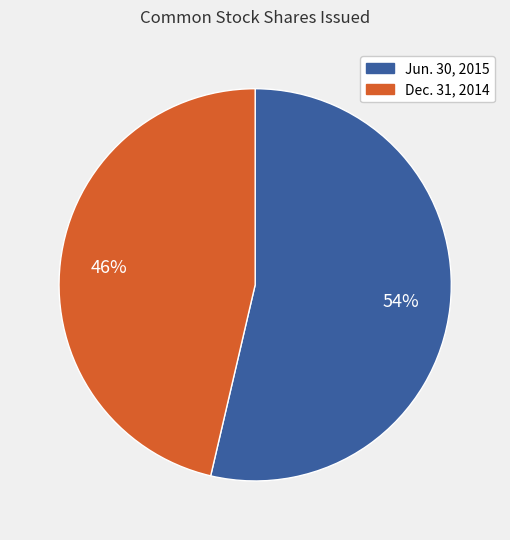

To the nearest percent, what is the average slice percentage?

50%